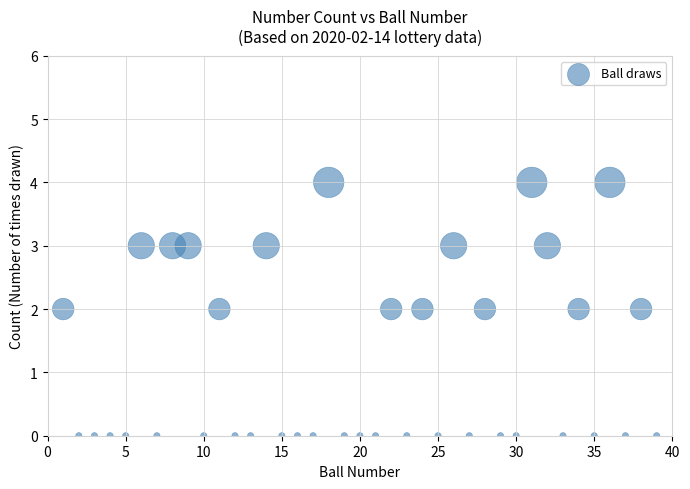

What is the range of Y values (max minus min)?

4